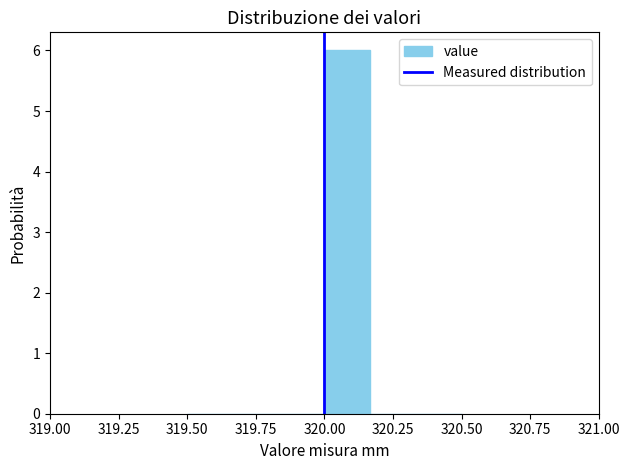

Read against the x-axis, roughly where is the centre of the tallest bar?

320.10